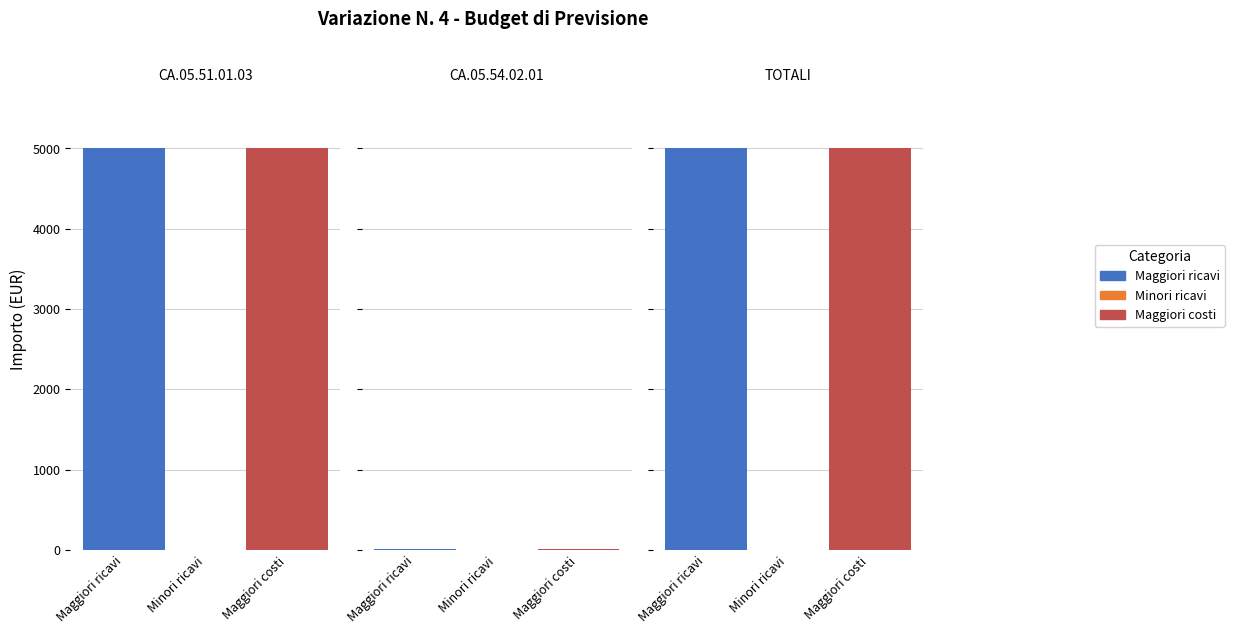

At which label does Maggiori ricavi reach its peak?

TOTALI